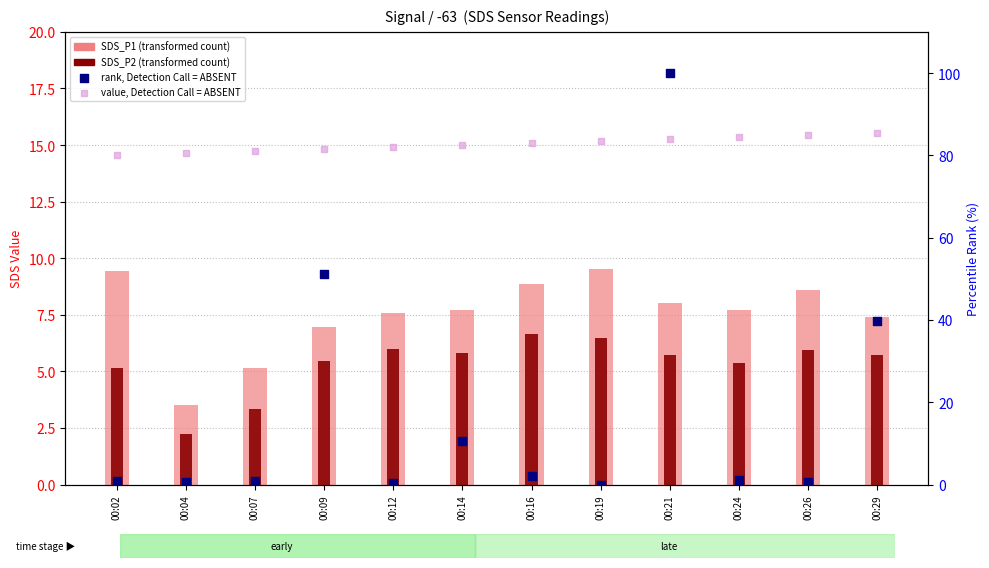

Is the value of value, Detection Call = ABSENT at 00:04 greater than the value of SDS_P2 (transformed count) at 00:02?

Yes